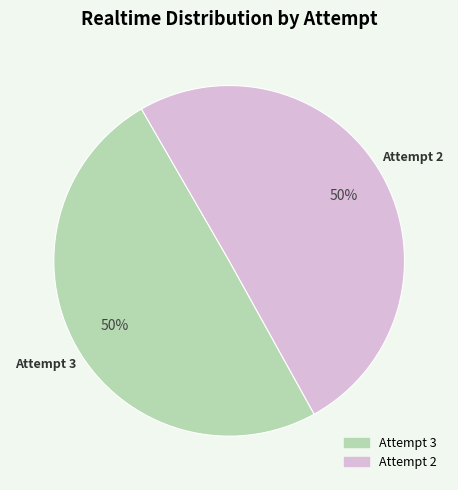

To the nearest percent, what is the average slice percentage?

50%